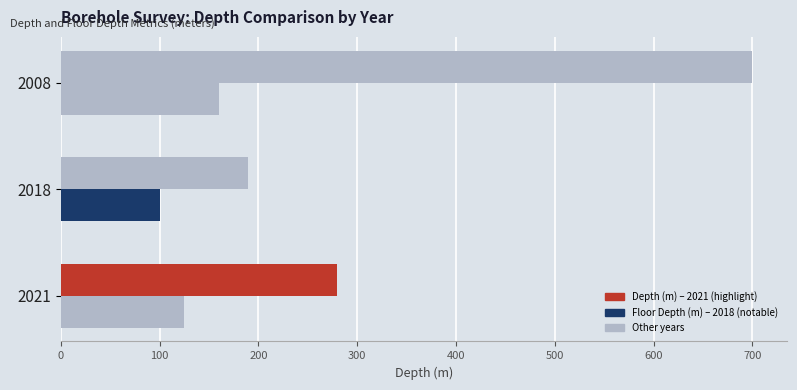

How many categories are shown in the chart?

3